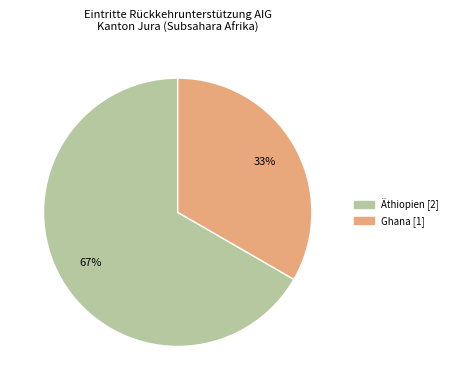

Which has a higher value, Ghana or Äthiopien?

Äthiopien